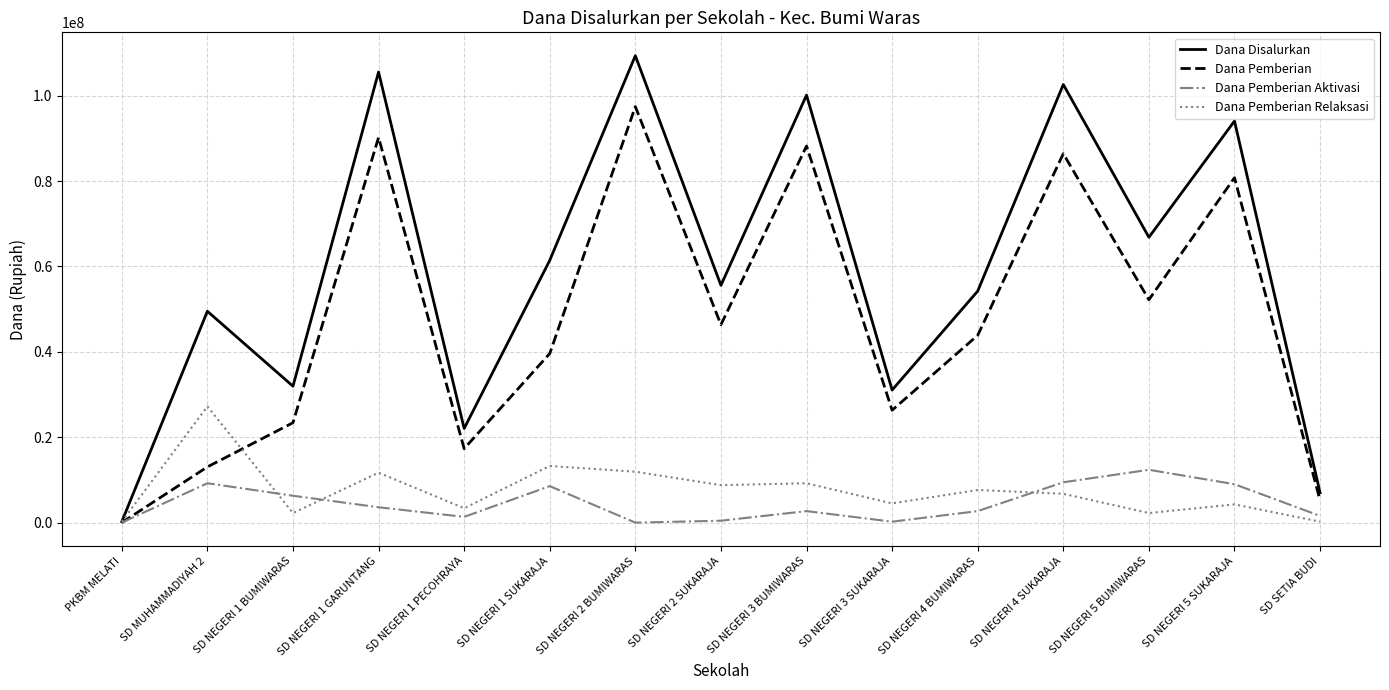

Which category has the highest value across all series?

SD NEGERI 2 BUMIWARAS